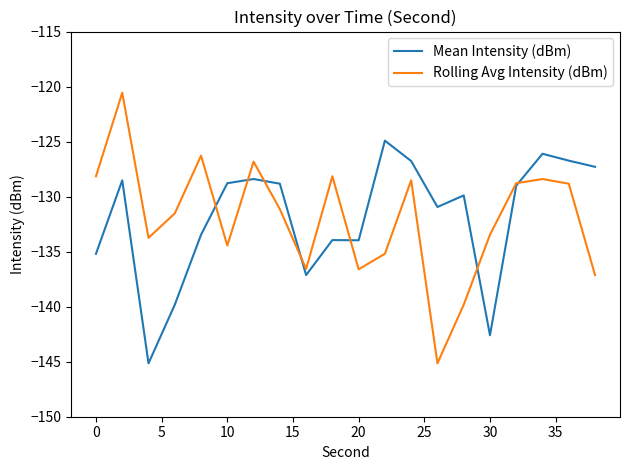

True or false: Rolling Avg Intensity (dBm) has more than 0 points higher than both neighbors.

True